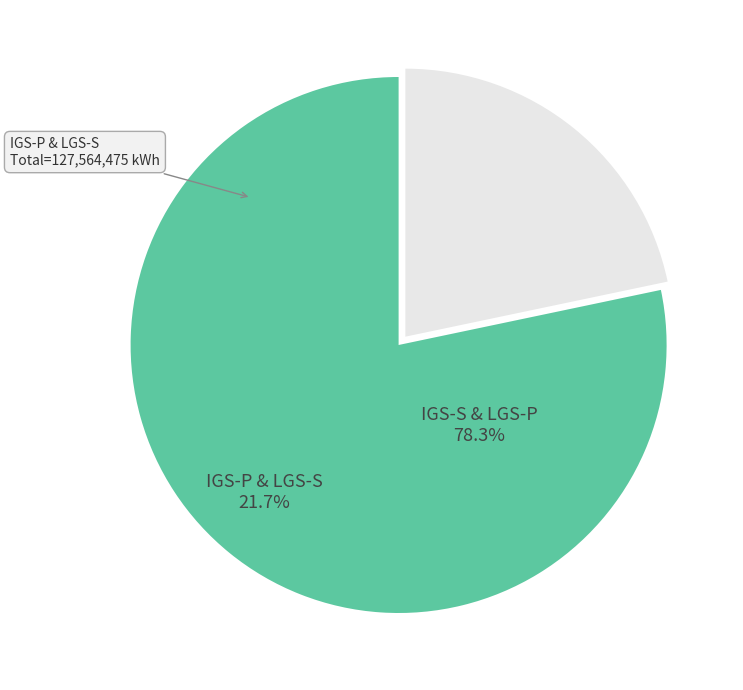

Is it true that IGS-P & LGS-S is 22% of the pie?

True